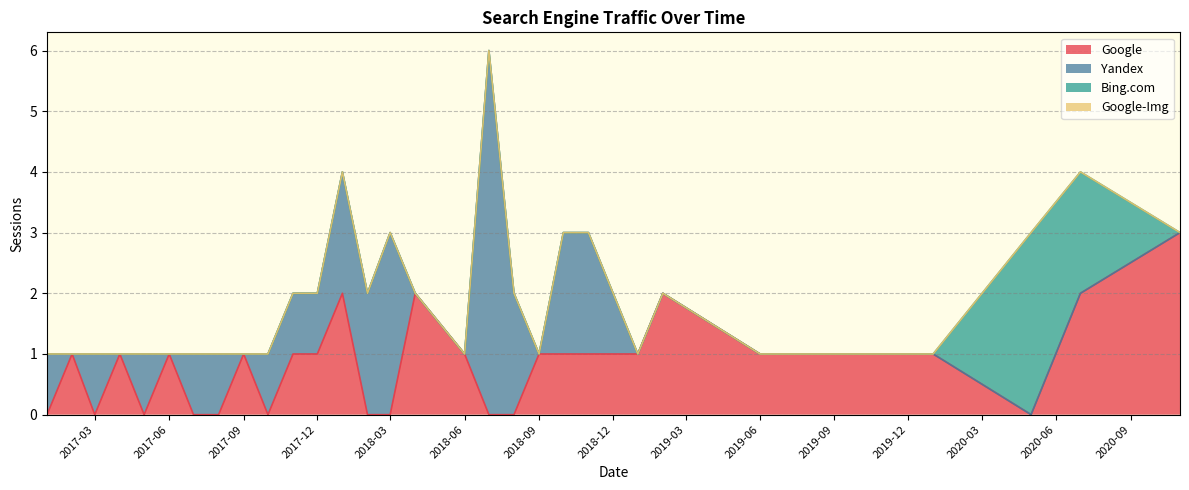

What are all the series names shown in the legend?

Google, Yandex, Bing.com, Google-Img